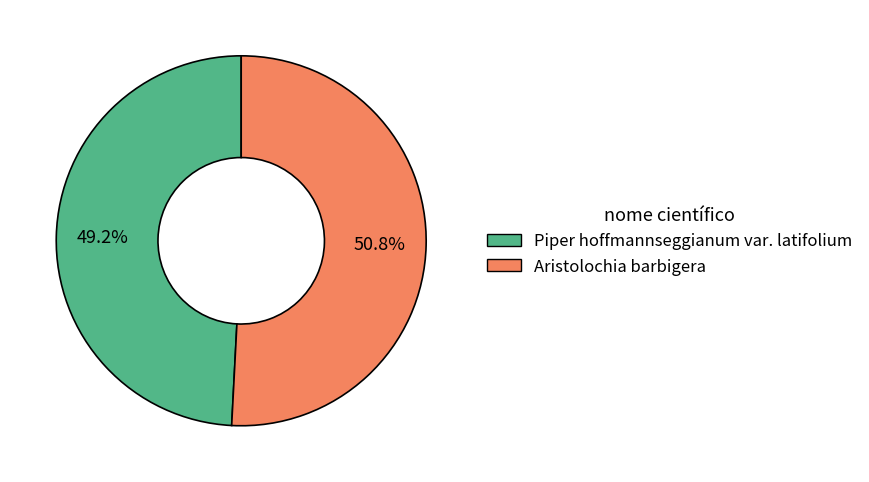

Does Piper hoffmannseggianum var. latifolium account for over 50% of the chart?

No